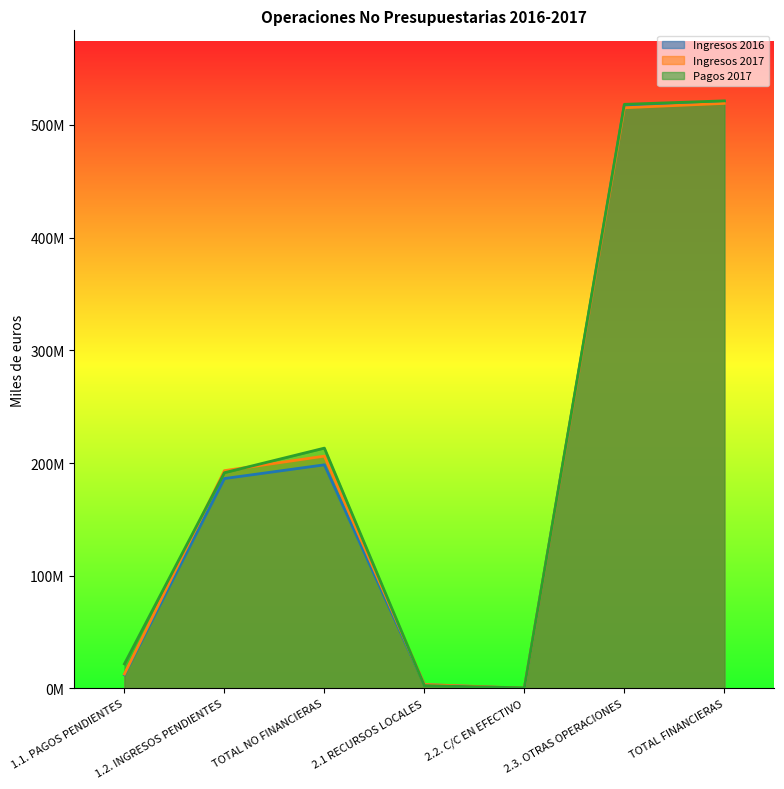

At which category does Pagos 2017 reach its first local peak?

TOTAL NO FINANCIERAS